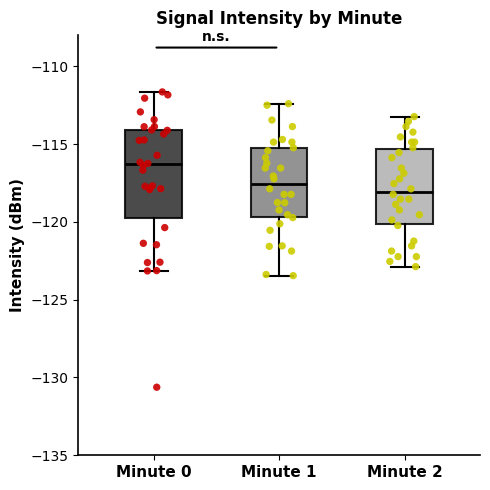

Where is the upper edge of the box for Minute 2 on the y-axis? The values are not printed on the chart, so give them approximately, as read against the axis.

-115.5